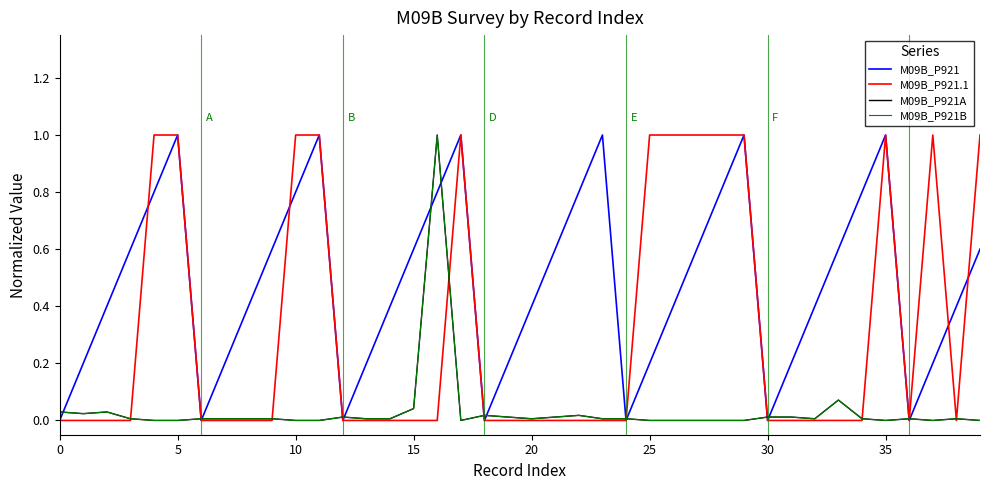

How many interior local peaks does the M09B_P921 series have?

6